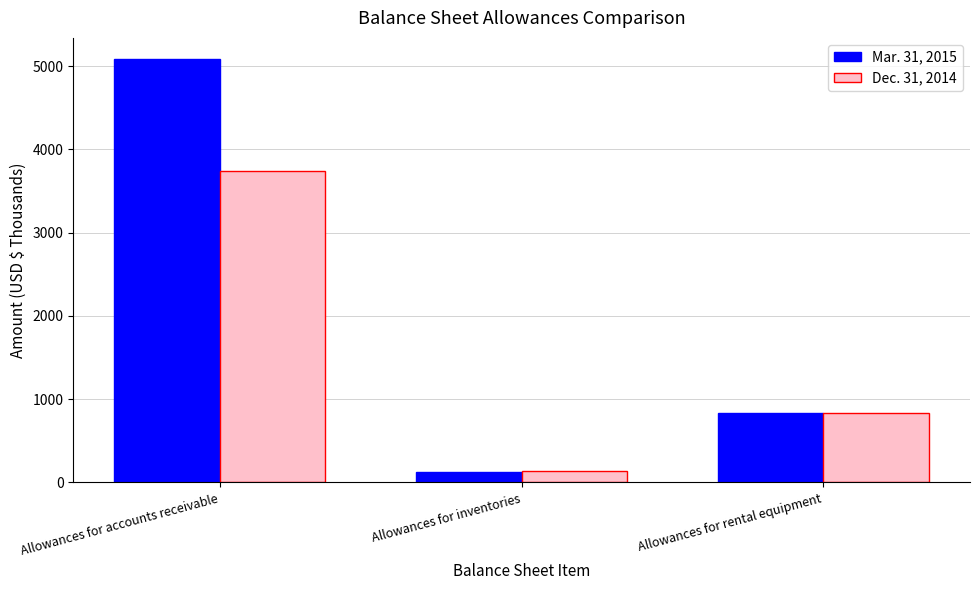

What is the approximate value of Mar. 31, 2015 at Allowances for rental equipment?

832